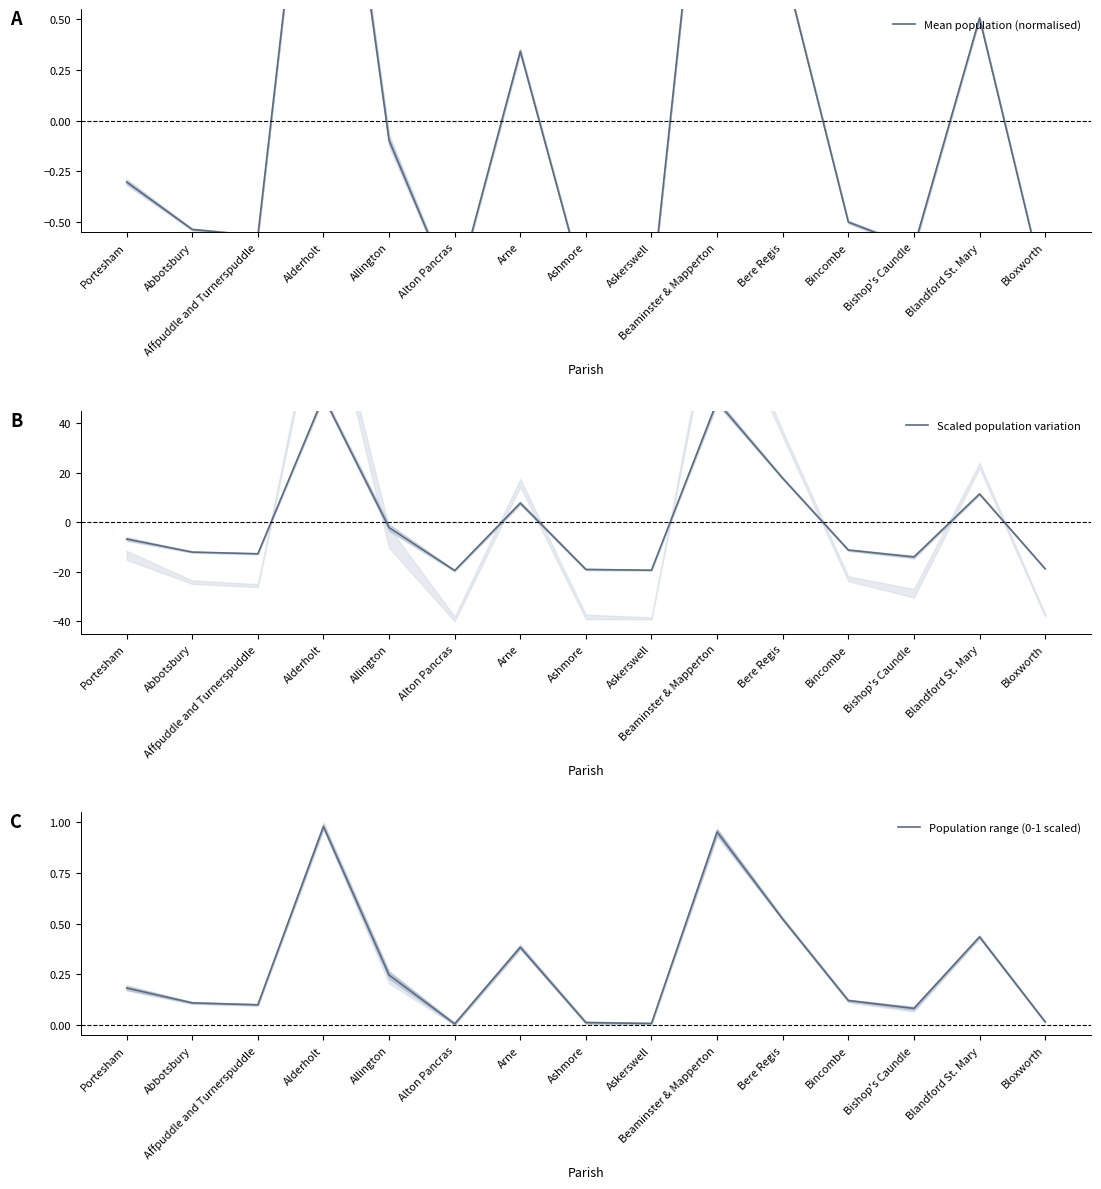

Reading left to right, what are all the values shown in this chart?

Mean population (normalised): -0.3	-0.5	-0.6	2.2	-0.1	-0.9	0.3	-0.8	-0.9	2.2	0.8	-0.5	-0.6	0.5	-0.8
Scaled population variation: -6.8	-12.1	-12.8	50.6	-2.2	-19.5	7.7	-19.1	-19.4	48.7	17.7	-11.3	-14.1	11.4	-18.8
Population range (0-1 scaled): 0.2	0.1	0.1	1.0	0.2	0.0	0.4	0.0	0.0	1.0	0.5	0.1	0.1	0.4	0.0